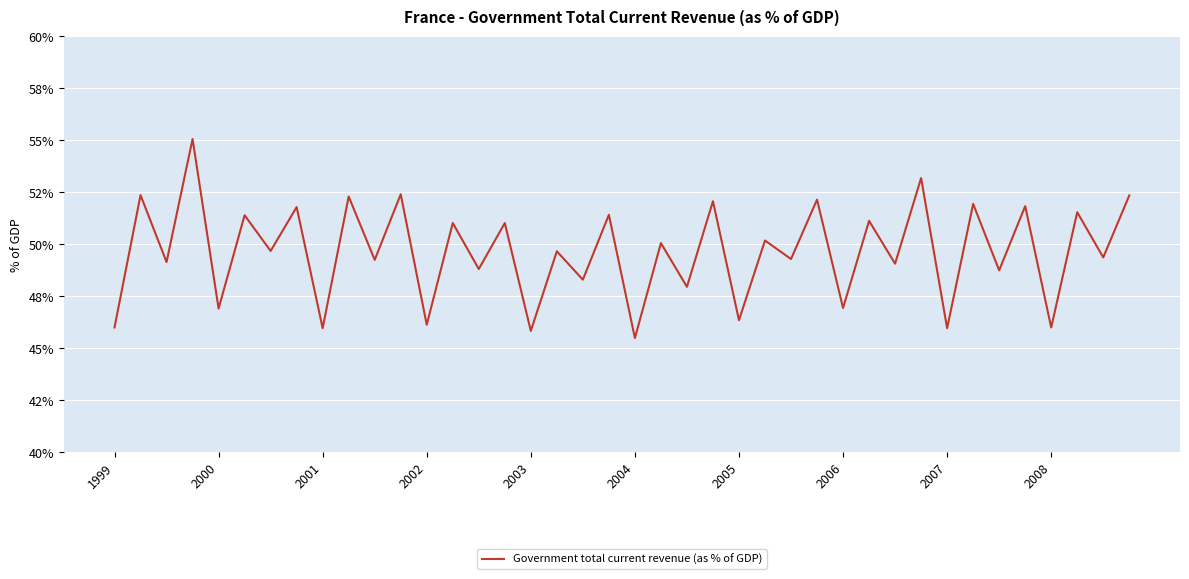

Does the chart display data point markers on the line(s)?

No